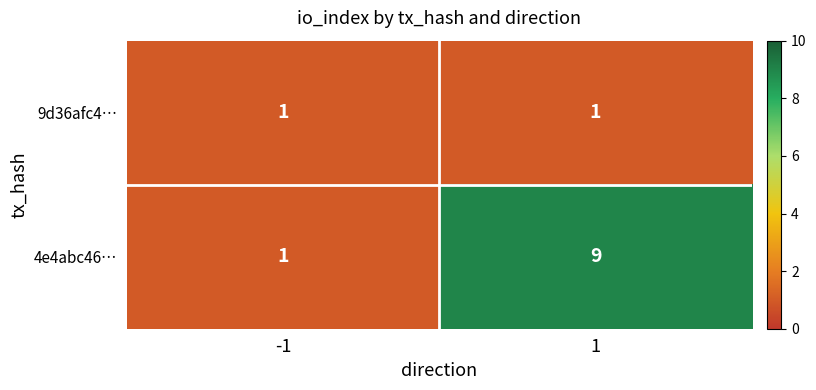

Reading left to right, extract all data points from this chart.

9d36afc4…: -1=1	1=1
4e4abc46…: -1=1	1=9